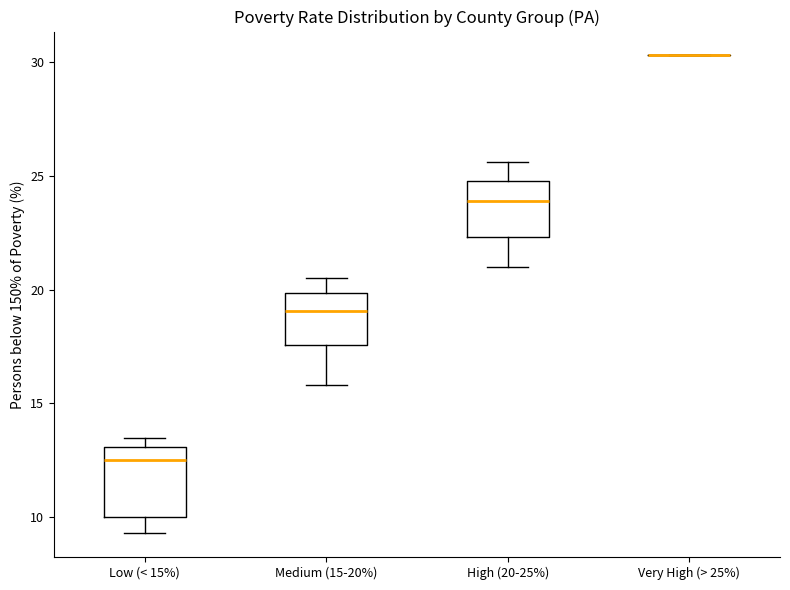

Reading left to right, read every box against the y-axis: the position of its median line, the range the box covers, and the ends of its whiskers. The values are not printed on the chart, so give them approximately, as read against the axis.

Low (< 15%): median 12.5, box 10.0 to 13.0, whiskers 9.5 to 13.5
Medium (15-20%): median 19.0, box 17.5 to 20.0, whiskers 16.0 to 20.5
High (20-25%): median 24.0, box 22.5 to 25.0, whiskers 21.0 to 25.5
Very High (> 25%): box collapsed to a line at 30.5, whiskers 30.5 to 30.5